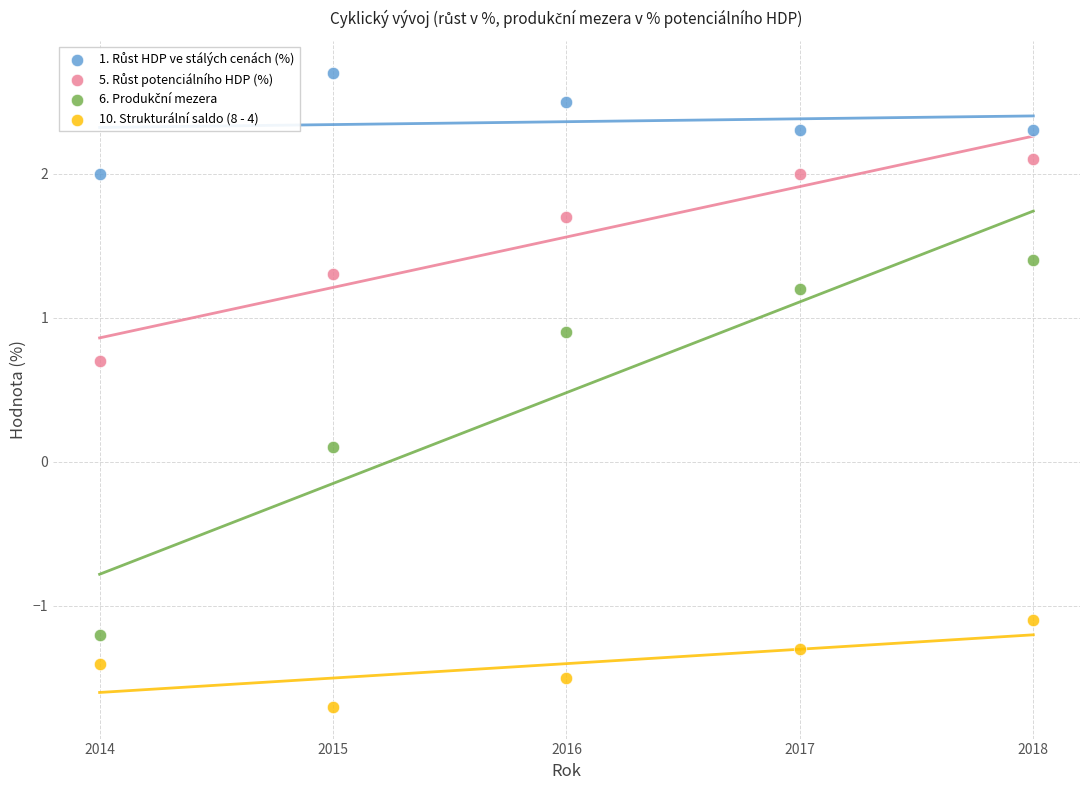

Across all data points, what is the range of X values (max minus min)?

4.0